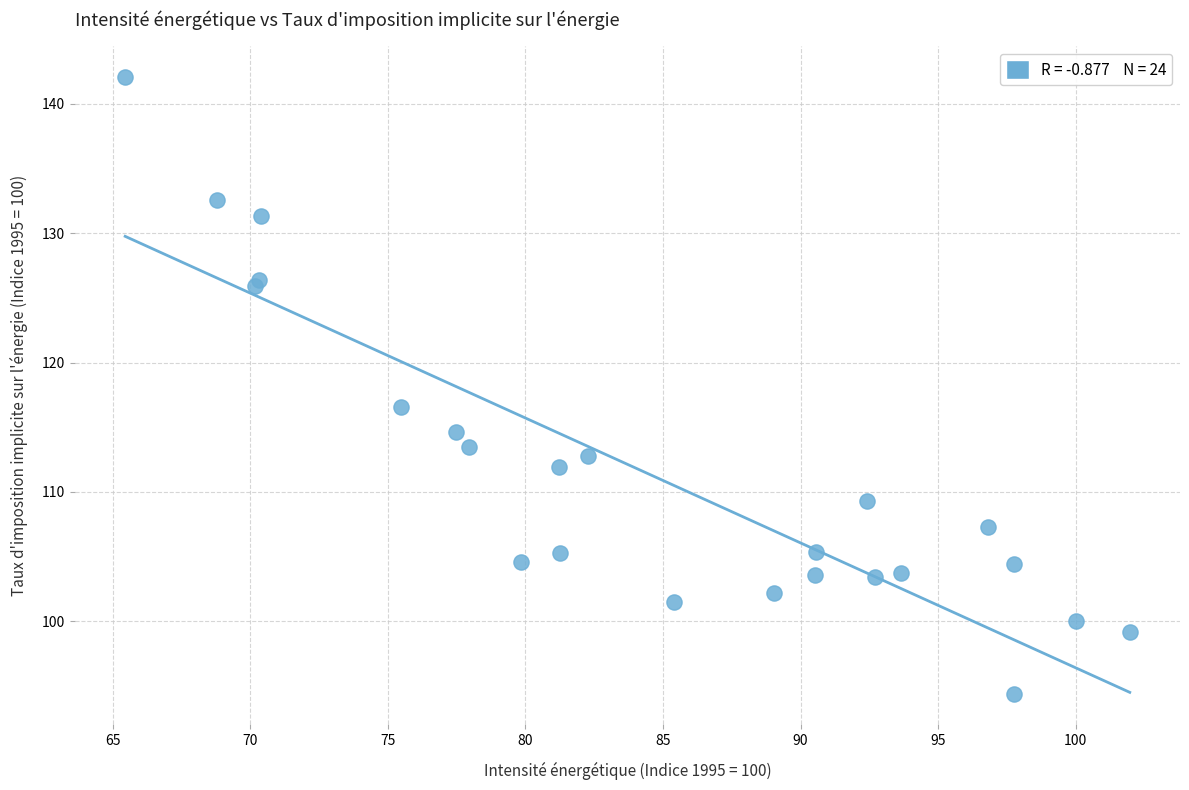

What Y value in the scatter plot is closest to 118?

116.5